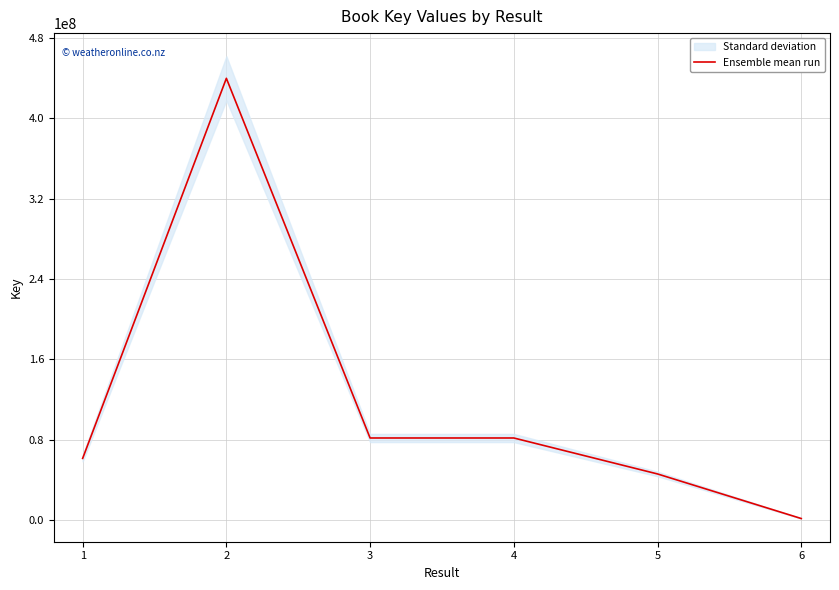

The value of Ensemble mean run at 3 is 81714171. True or false?

True